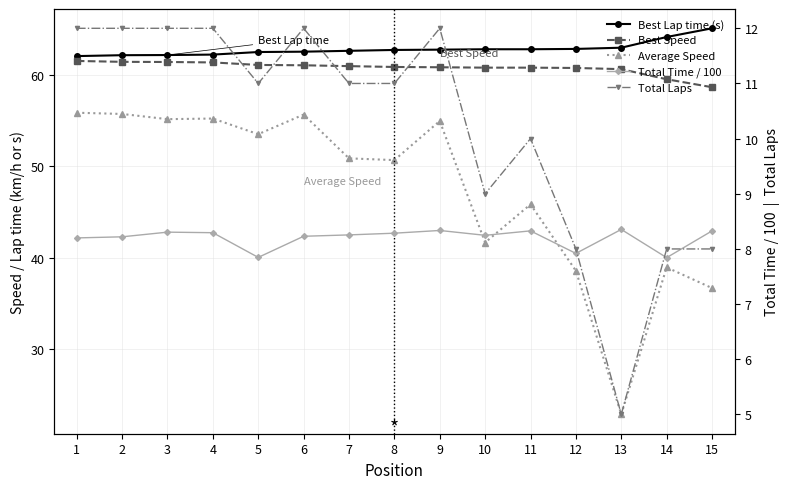

In Total Time / 100, how many points are higher than both neighbors (excluding endpoints)?

4